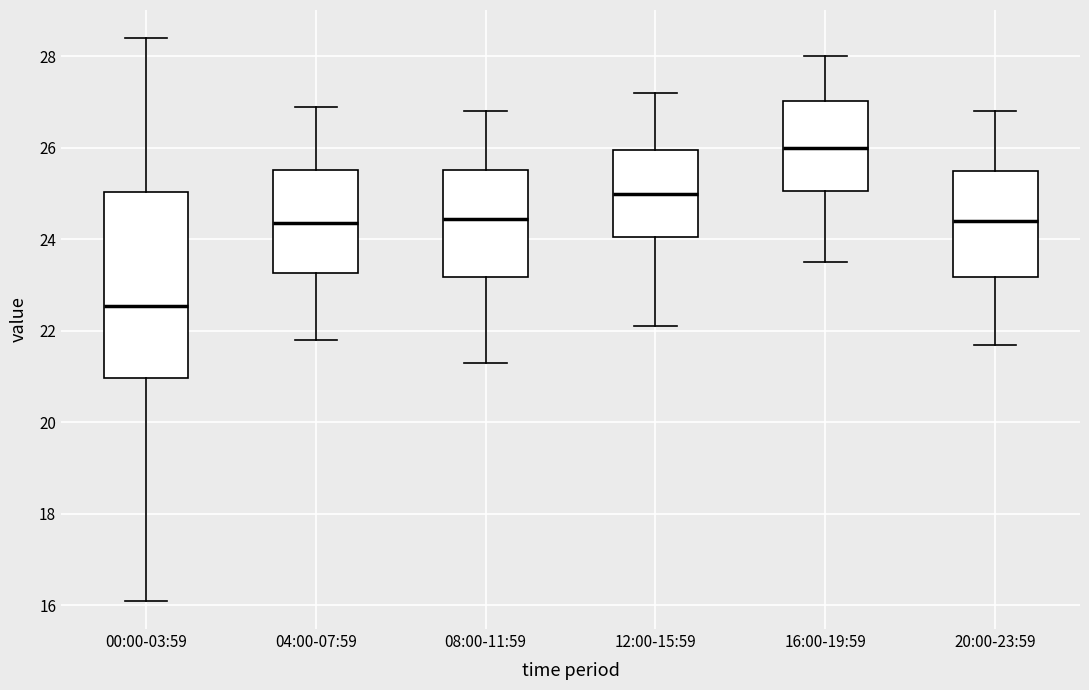

Where is the lower edge of the box for 04:00-07:59 on the y-axis? The values are not printed on the chart, so give them approximately, as read against the axis.

23.2